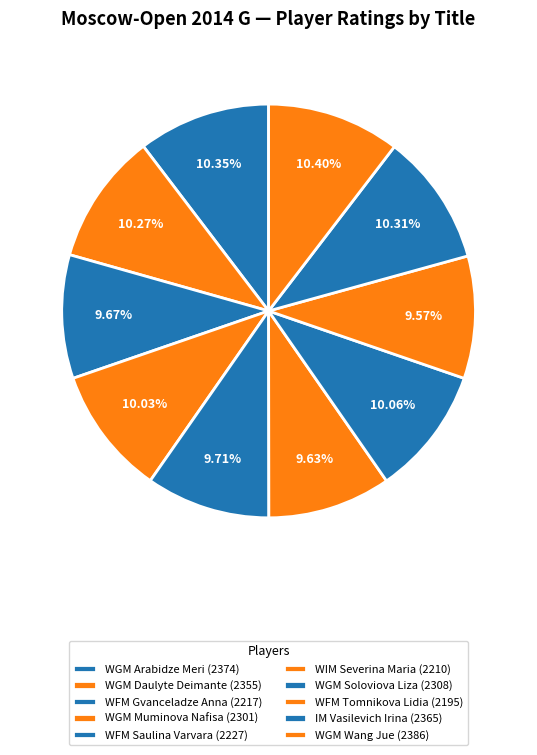

Which category has the biggest portion of the pie?

WGM Wang Jue (2386)